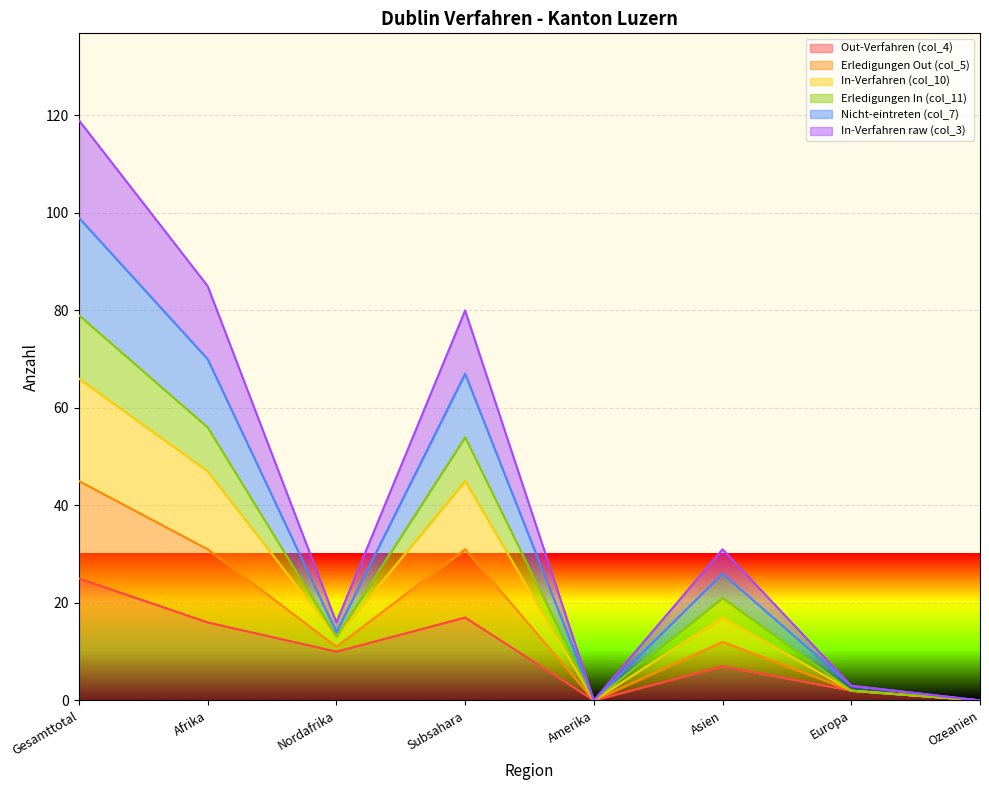

The value of Out-Verfahren (col_4) at Ozeanien is 0. True or false?

True